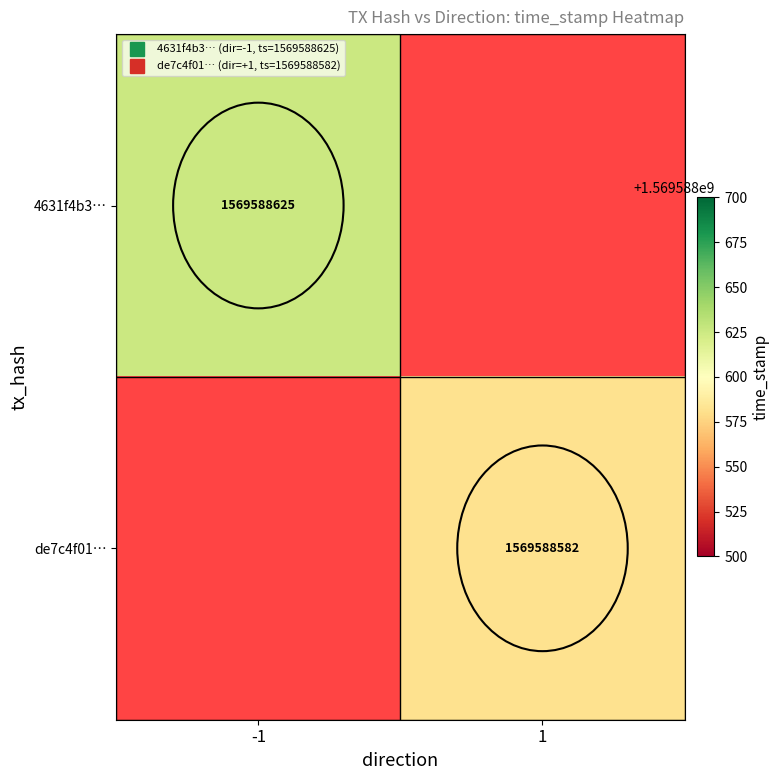

Is it true that de7c4f0161d51dc20fc16dbb66a3b83b744ac8a equals 1569588582 at time_stamp?

True